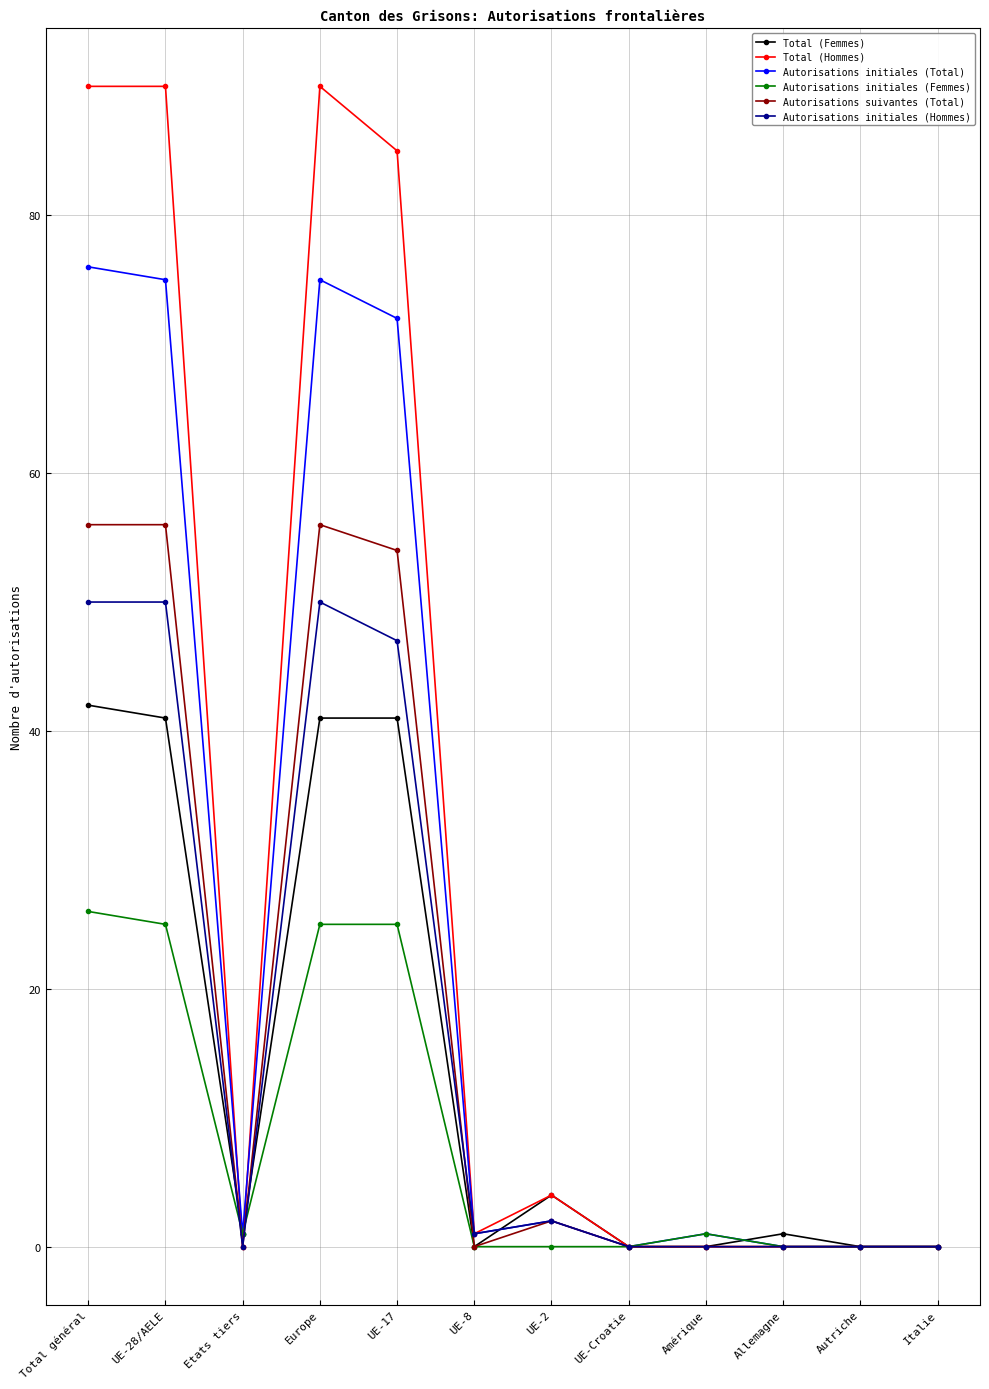

At how many categories does at least one series exceed 10?

4